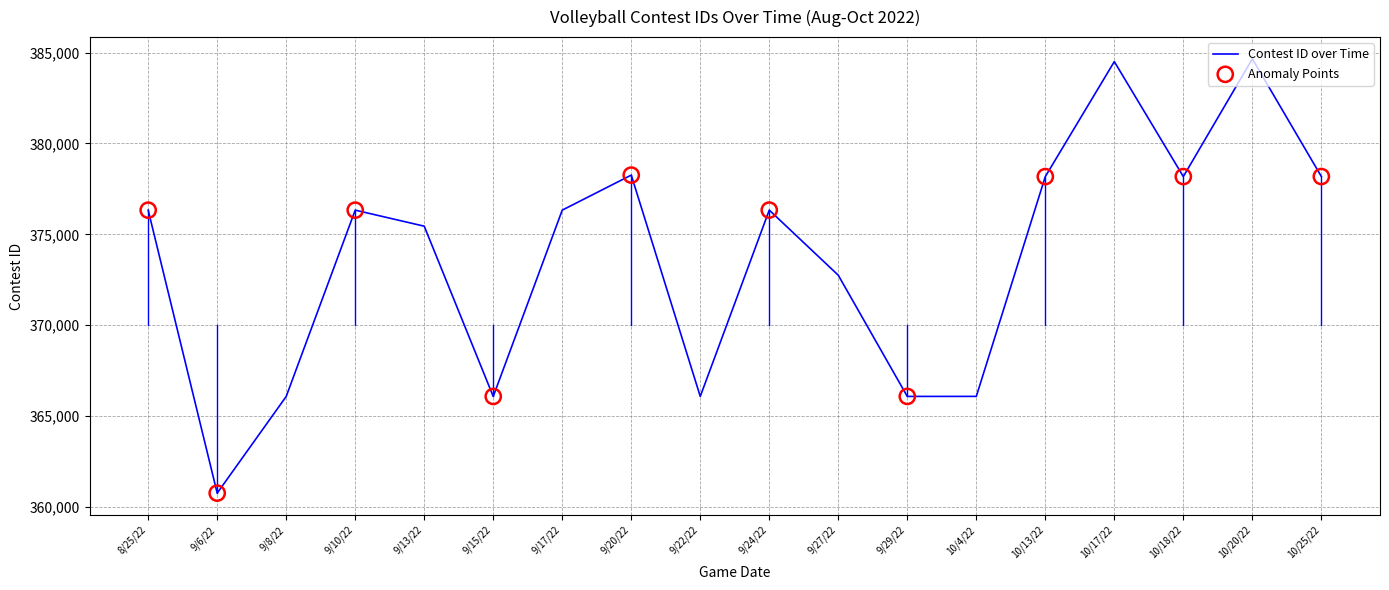

Between 10/13/22 and 9/6/22, which is larger?

10/13/22